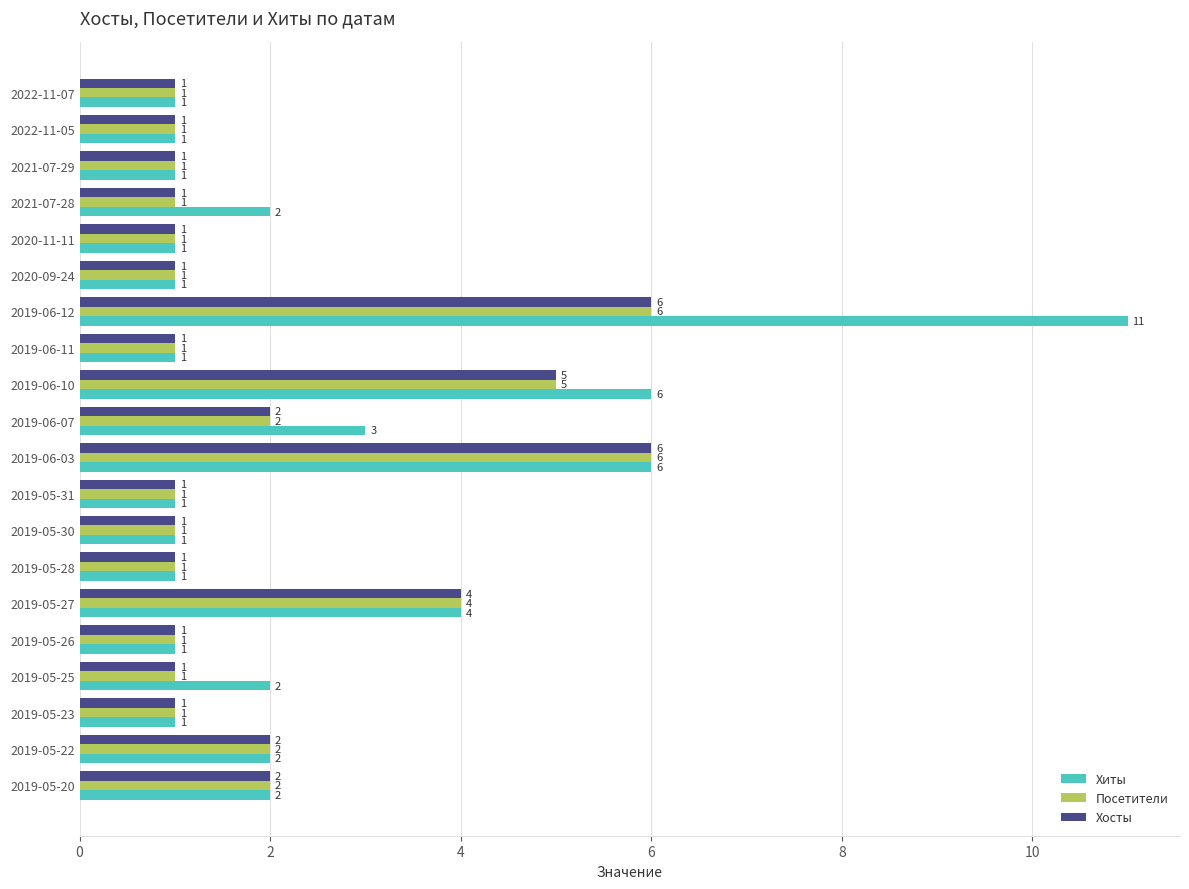

Which category has the highest value across all series?

2019-06-12